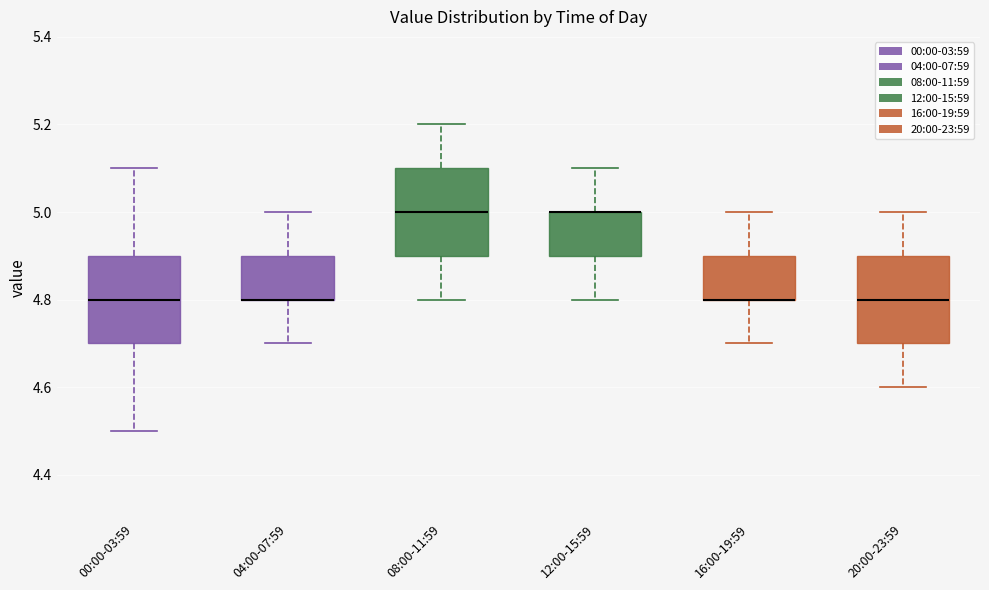

Reading left to right, read every box against the y-axis: the position of its median line, the range the box covers, and the ends of its whiskers. The values are not printed on the chart, so give them approximately, as read against the axis.

00:00-03:59: median 4.8, box 4.7 to 4.9, whiskers 4.5 to 5.1
04:00-07:59: median 4.8 (drawn on the box's lower edge), box 4.8 to 4.9, whiskers 4.7 to 5.0
08:00-11:59: median 5.0, box 4.9 to 5.1, whiskers 4.8 to 5.2
12:00-15:59: median 5.0 (drawn on the box's upper edge), box 4.9 to 5.0, whiskers 4.8 to 5.1
16:00-19:59: median 4.8 (drawn on the box's lower edge), box 4.8 to 4.9, whiskers 4.7 to 5.0
20:00-23:59: median 4.8, box 4.7 to 4.9, whiskers 4.6 to 5.0